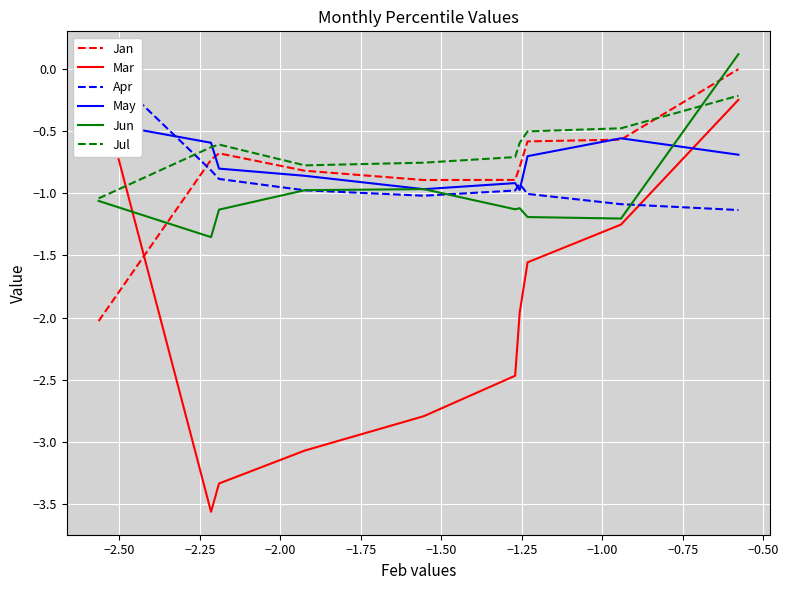

How many values in Jun are below zero?

9